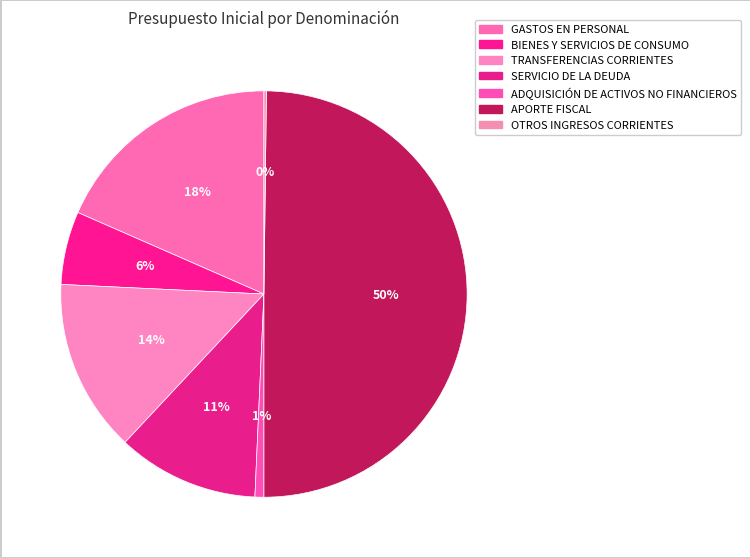

To the nearest percent, what percentage of the pie is APORTE FISCAL?

50%